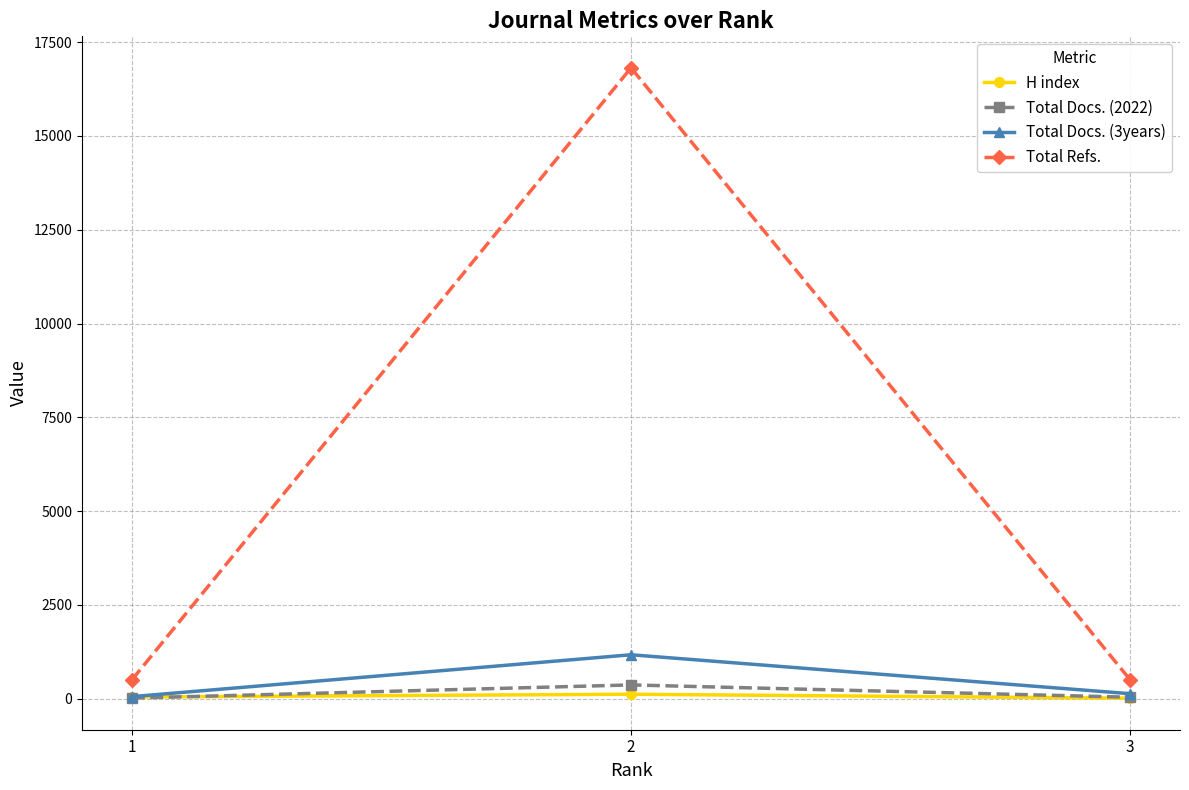

Does the chart have visible grid lines?

Yes